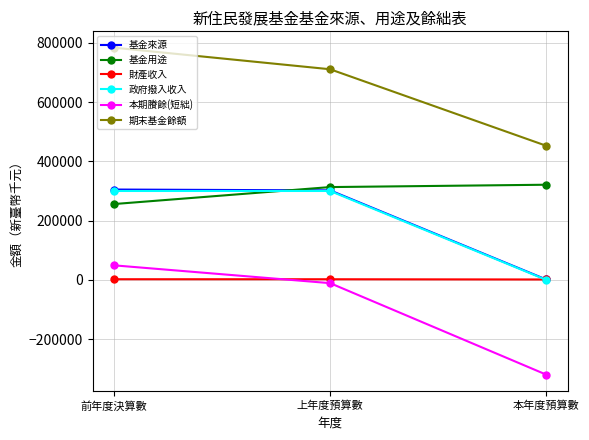

Is it true that 本期賸餘(短絀) equals 48928 at 前年度決算數?

True